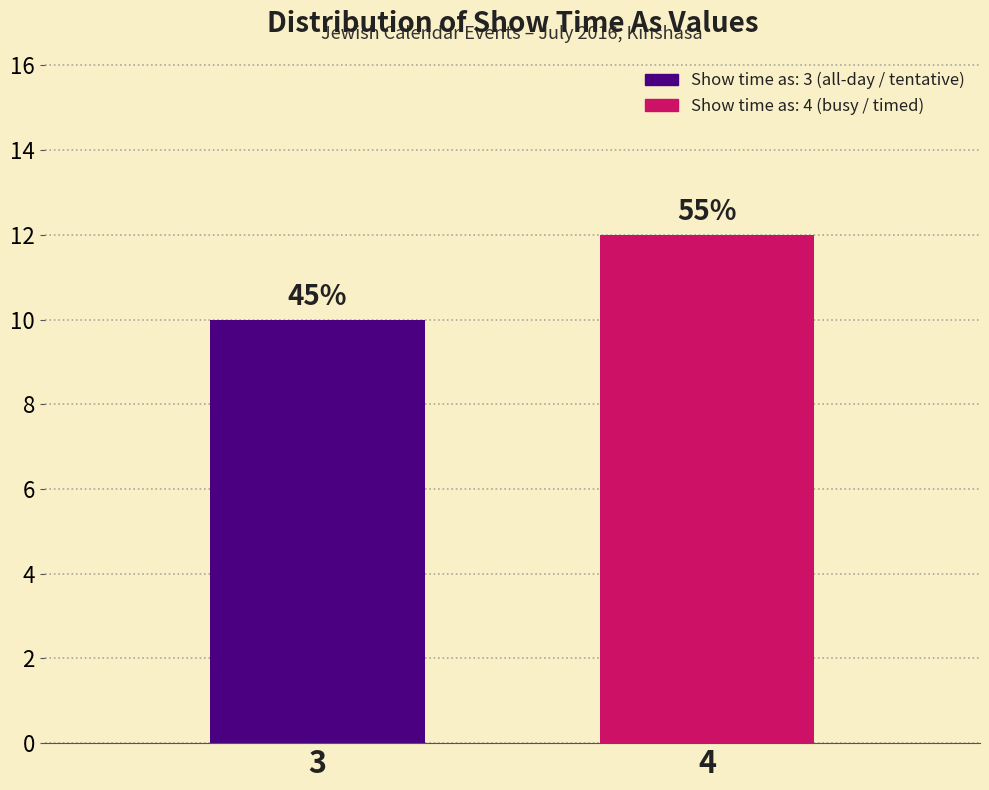

How many bars are there in total?

2